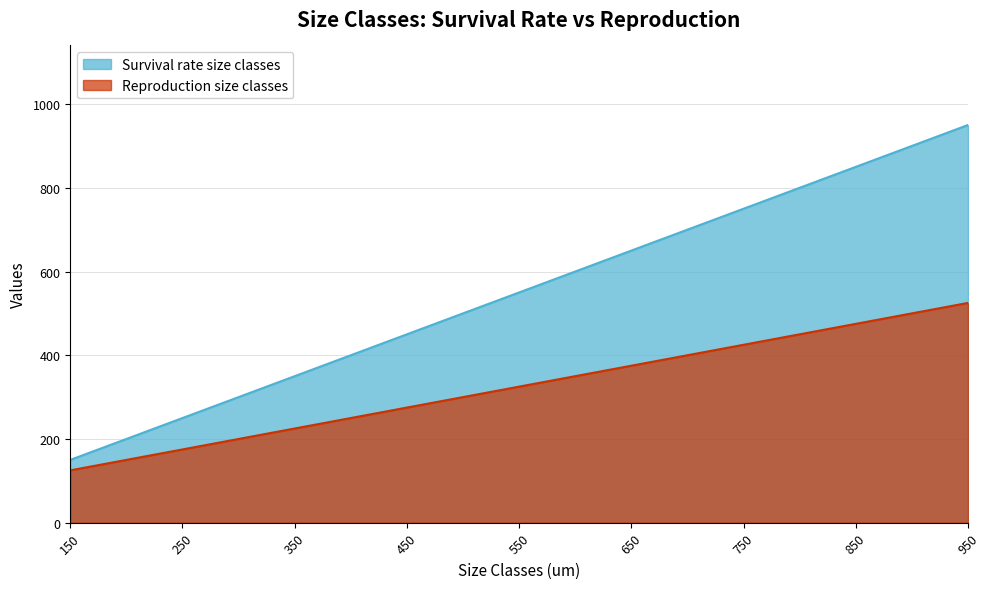

True or false: Survival rate size classes has more than 2 interior local peaks.

False